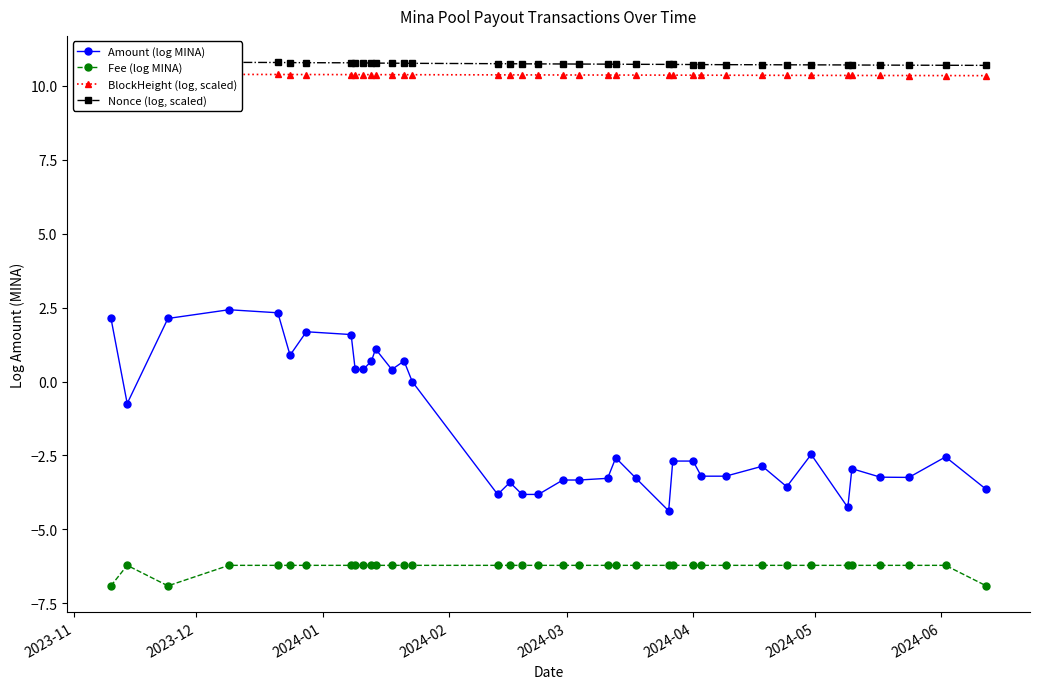

What is the value of the Fee (log MINA) point at the 33rd from the left?

-6.2